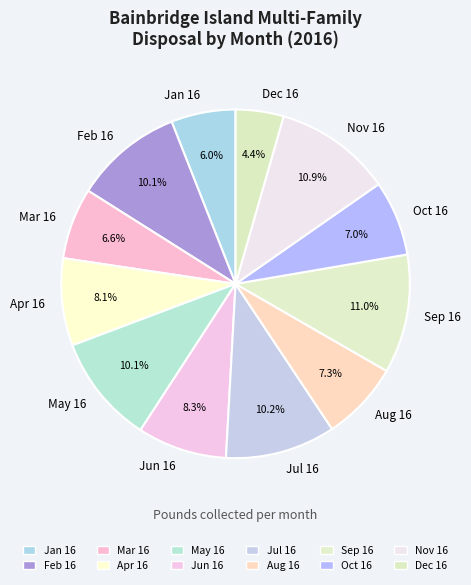

Which category has the smallest portion of the pie?

Dec 16